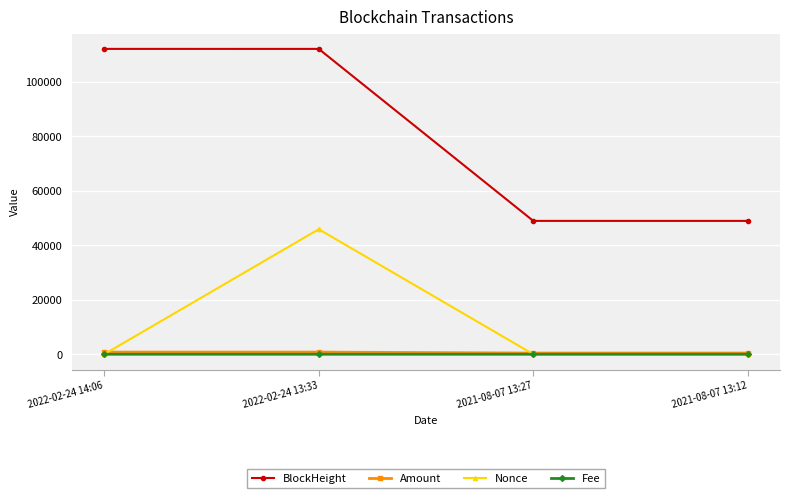

What is the label of the 2nd point from the right?

2021-08-07 13:27